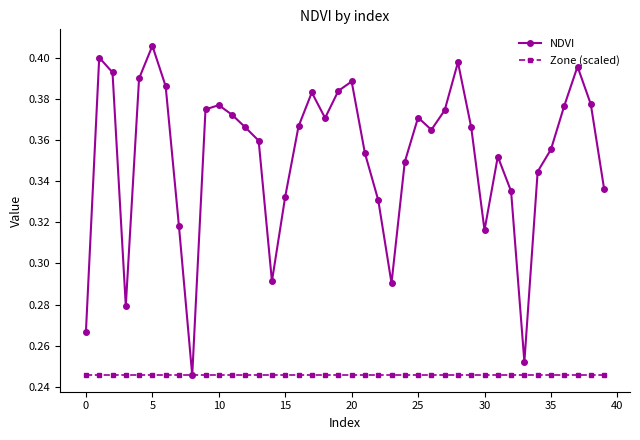

Which series has the largest range (max minus min)?

NDVI